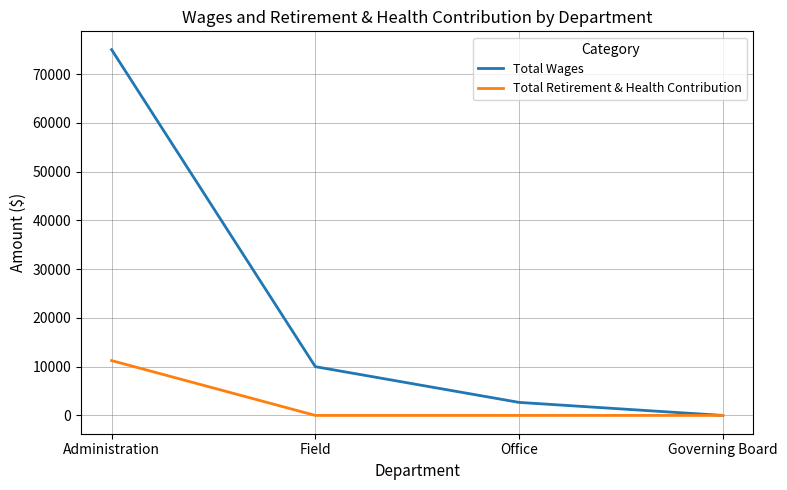

What position from the right is Office?

2